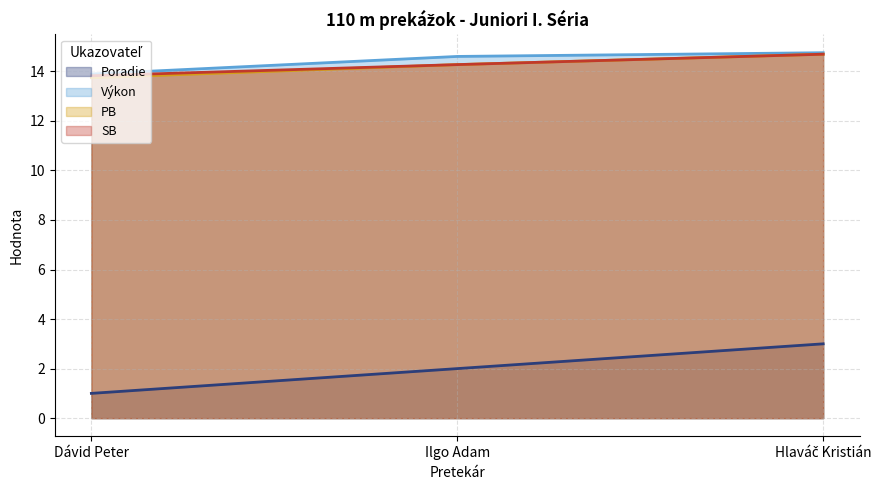

What is the total value across all series at Dávid Peter?

42.5